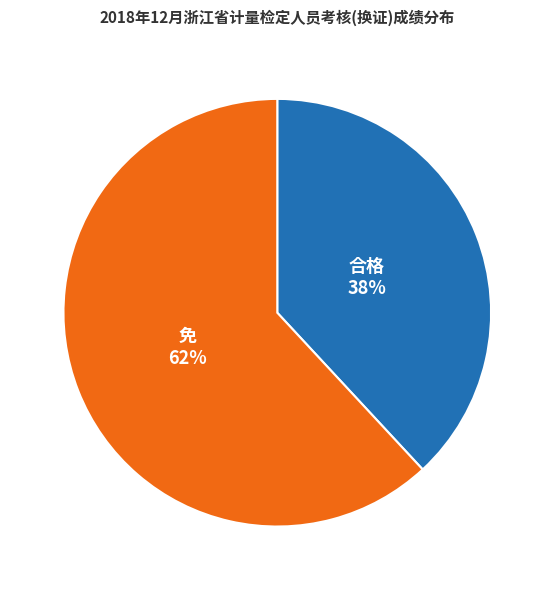

To the nearest percent, what is the average slice percentage?

50%